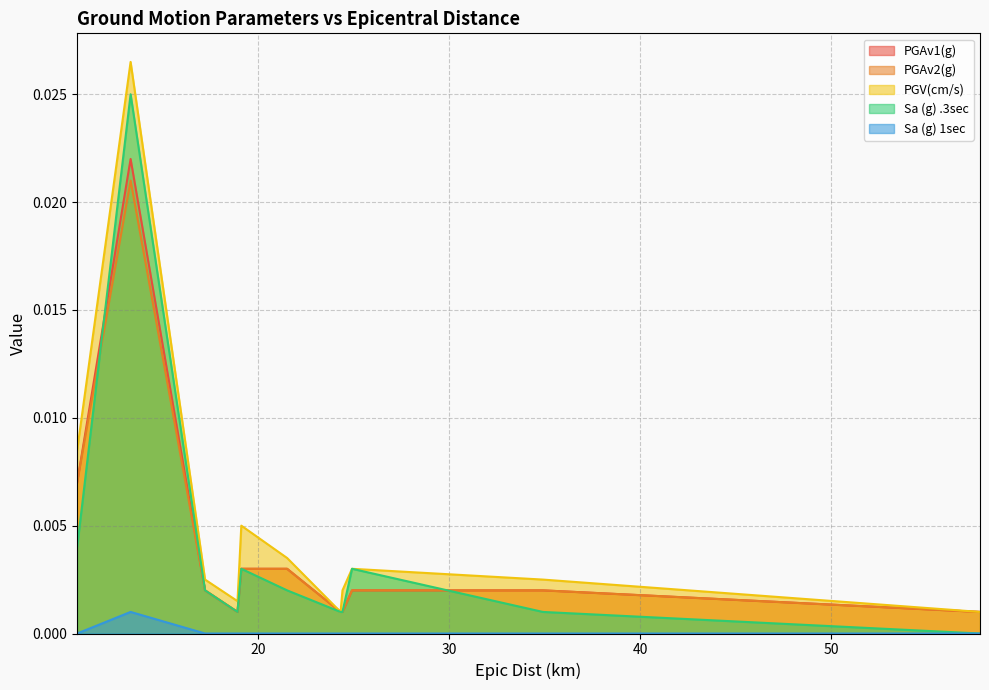

True or false: Sa (g) 1sec and PGAv1(g) cross at least once.

False